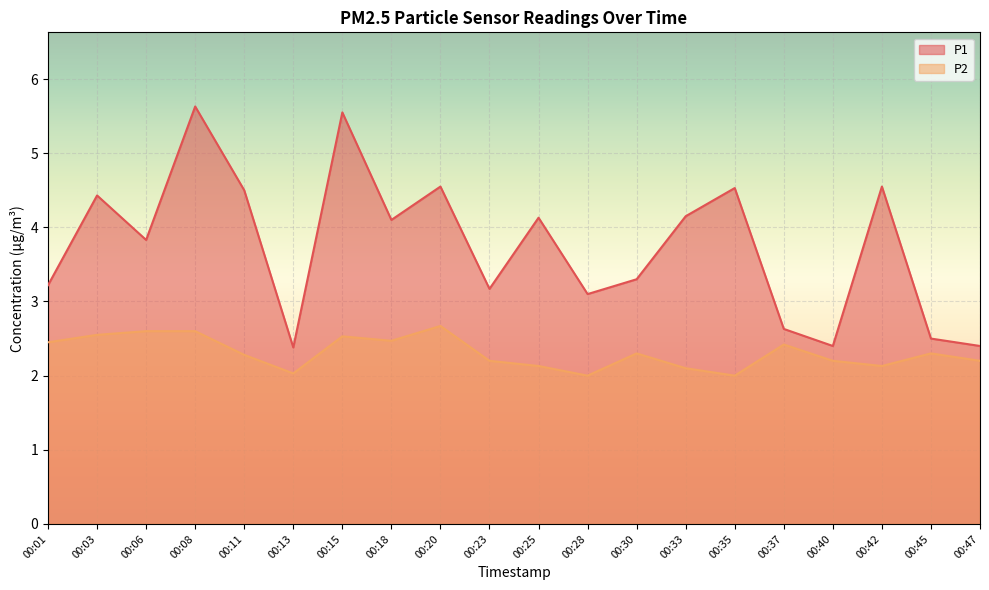

Is the value of P2 at 00:30 greater than the value of P1 at 00:40?

No